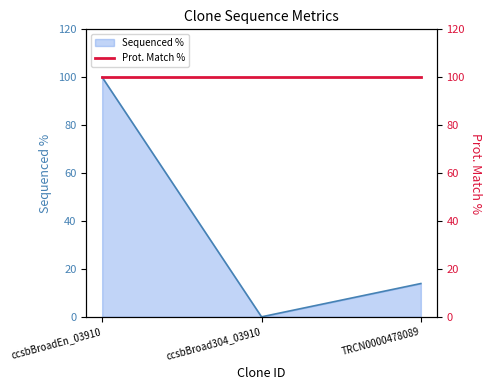

True or false: the data shows 145.4 at ccsbBroadEn_03910.

False